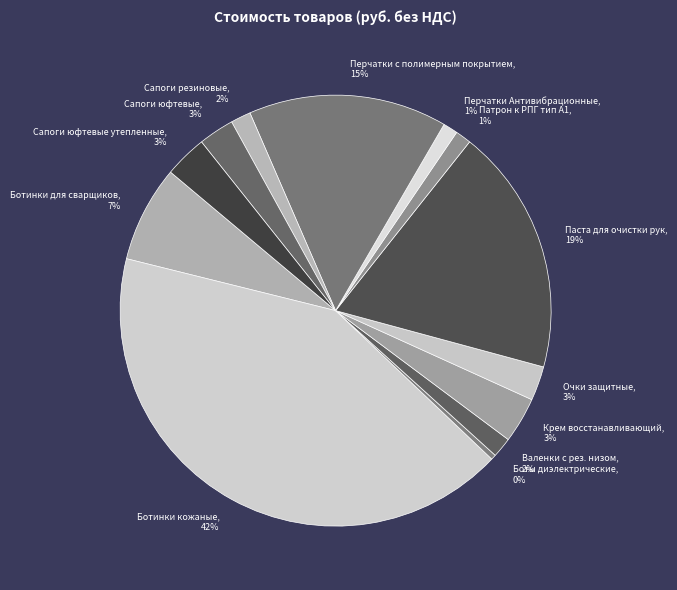

The Паста для очистки рук slice represents 32% of the pie. True or false?

False